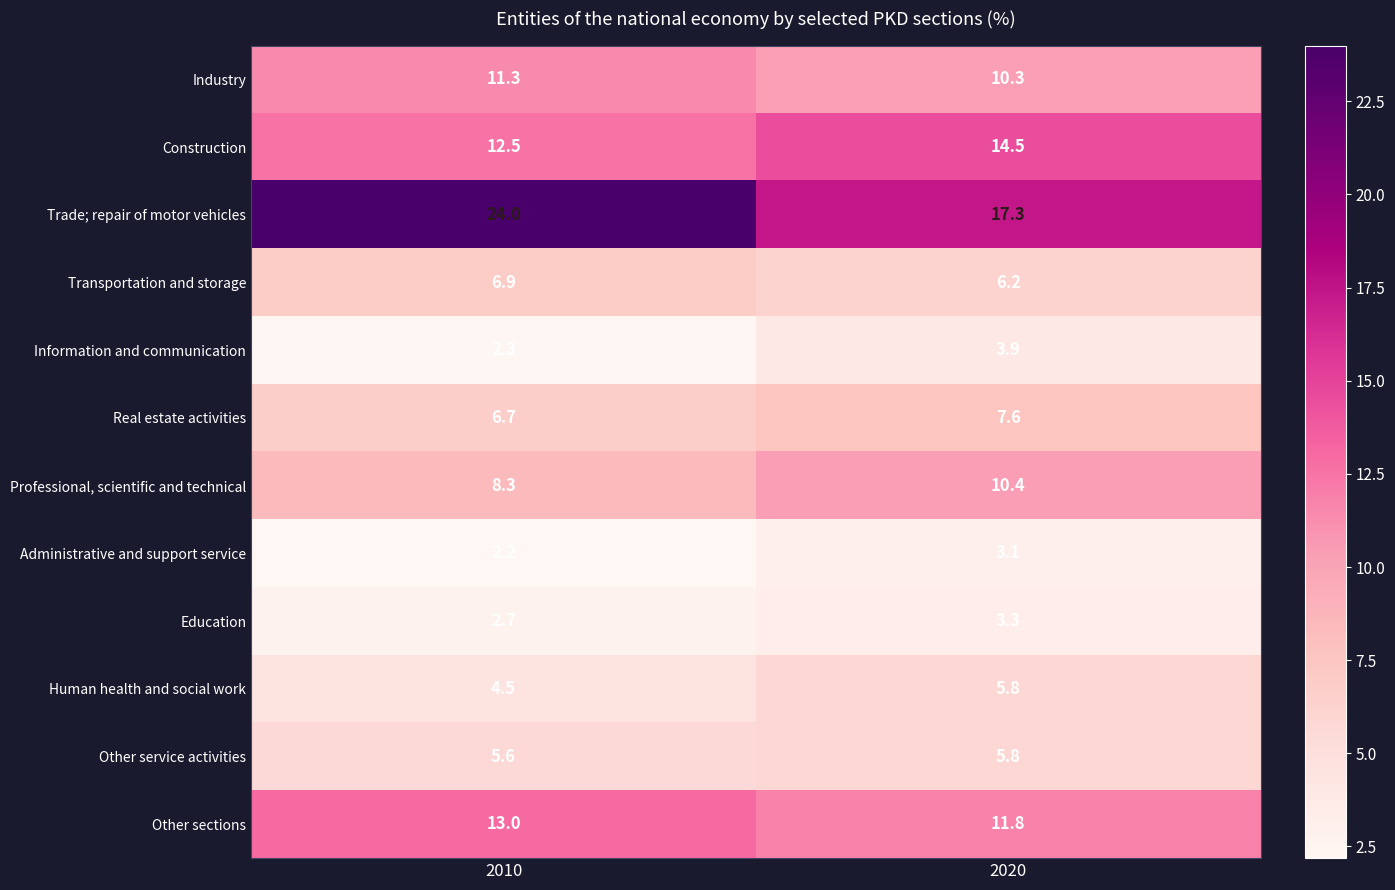

Which label corresponds to the smallest value in the chart?

2010